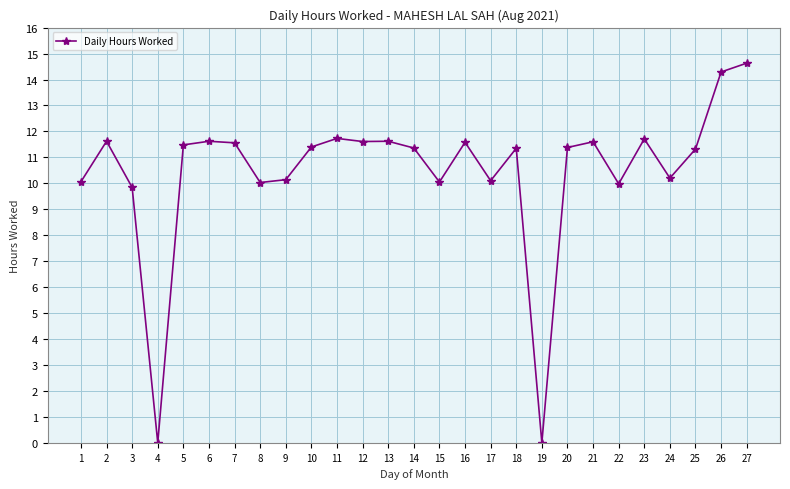

At which label does the data first exceed 11?

2